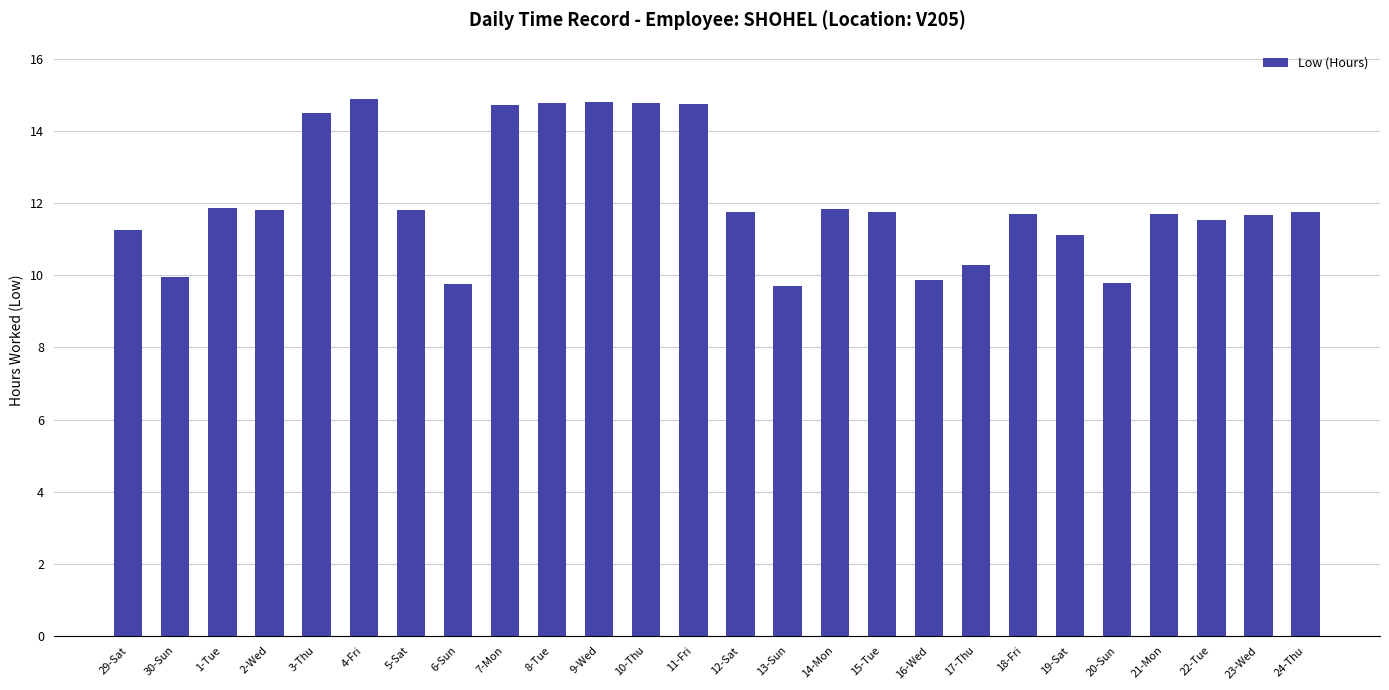

What is the smallest value displayed?

9.7